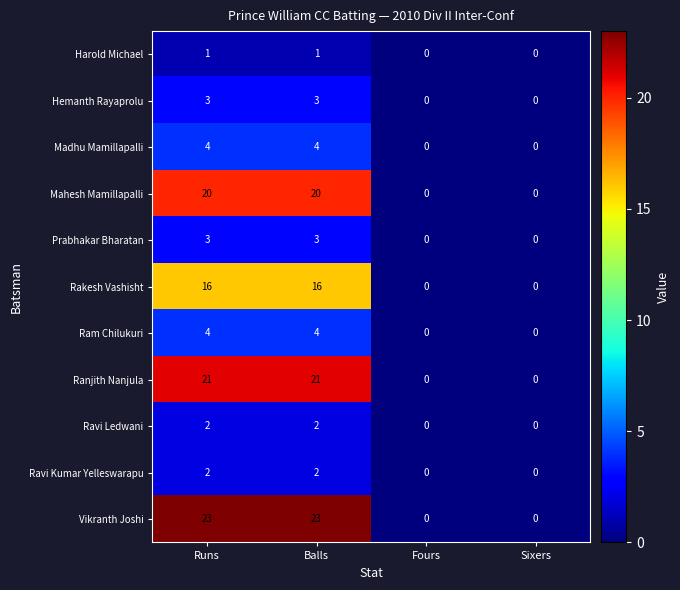

Which series has the largest total across all categories?

Vikranth Joshi